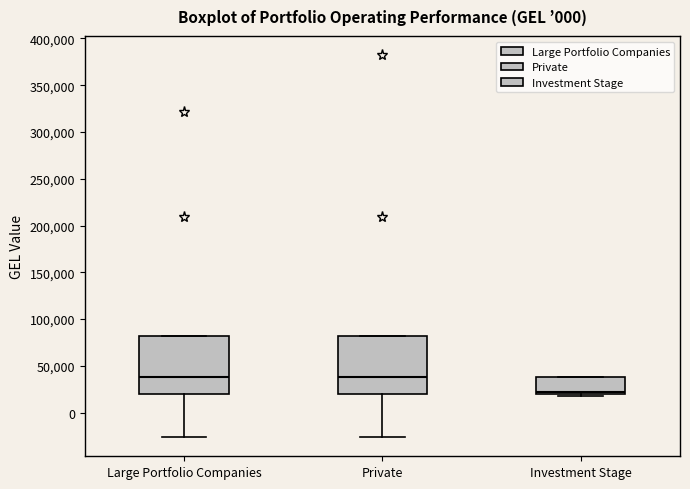

Where does the lower whisker of the box for Private end on the y-axis? The values are not printed on the chart, so give them approximately, as read against the axis.

-25000